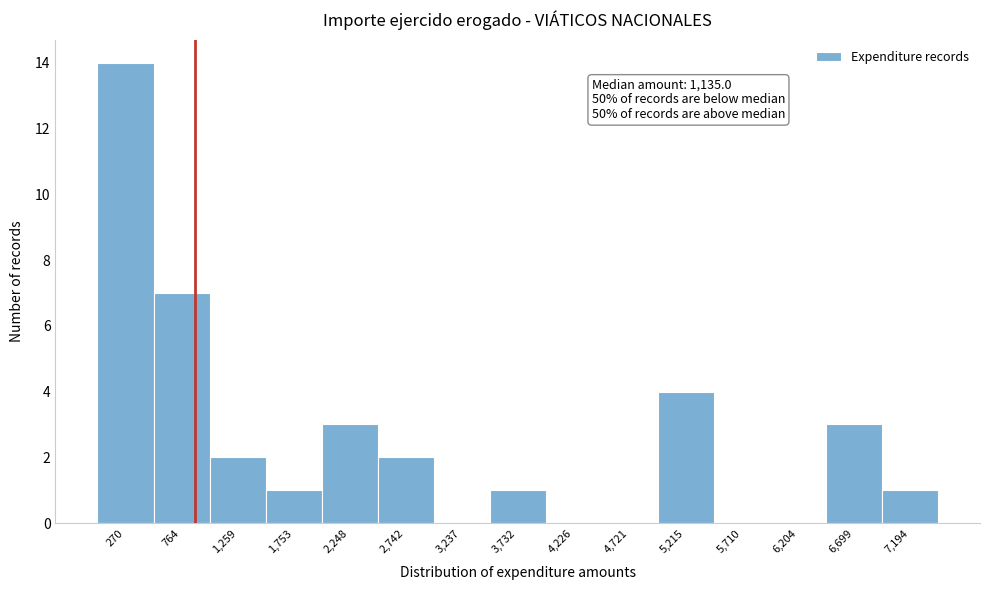

True or false: the data shows 4 at 5,215.

True